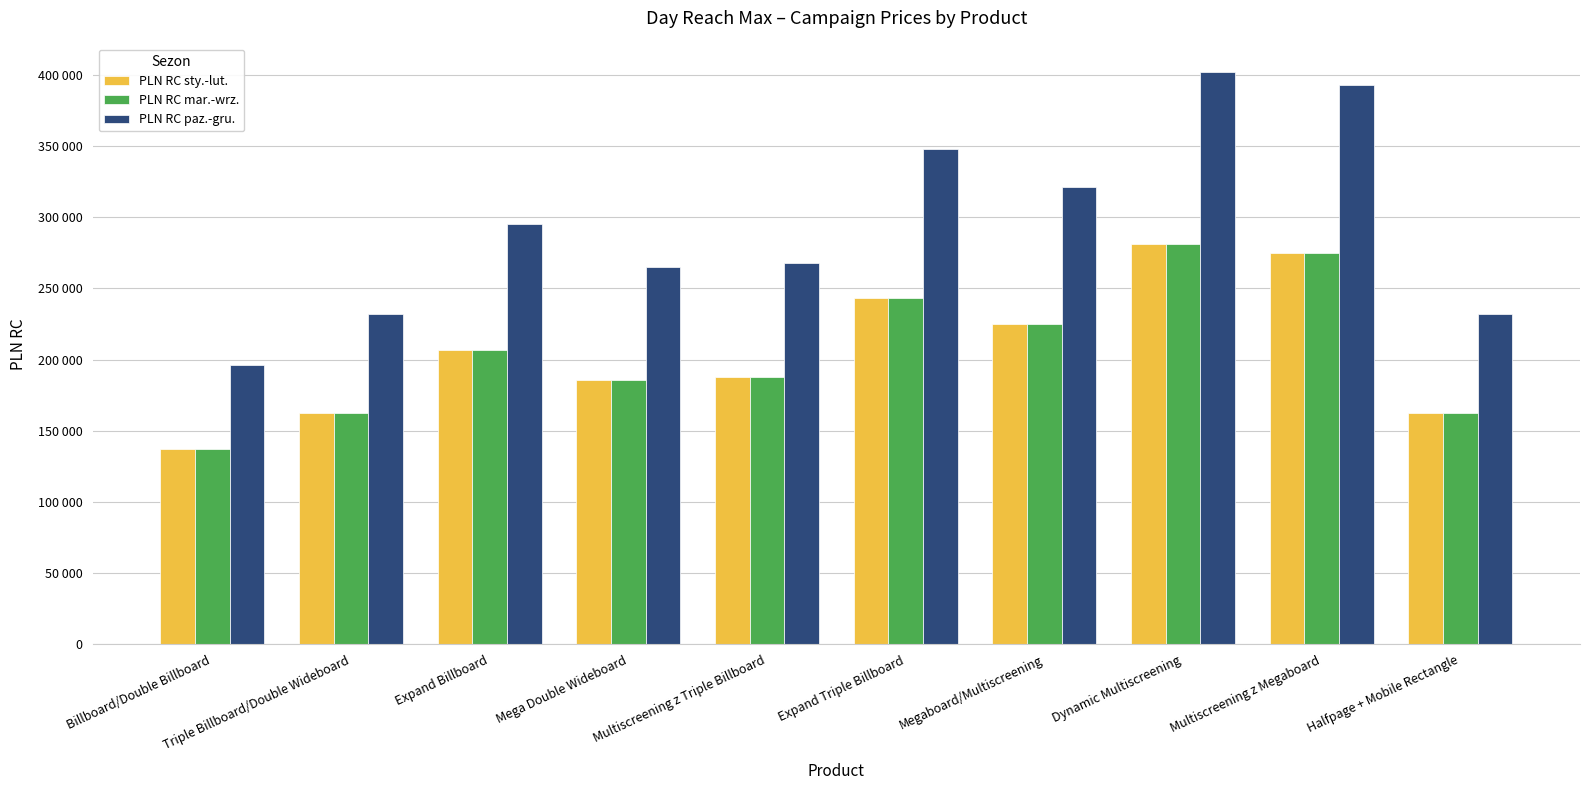

Which series changed the most between Billboard/Double Billboard and Halfpage + Mobile Rectangle?

PLN RC paz.-gru.